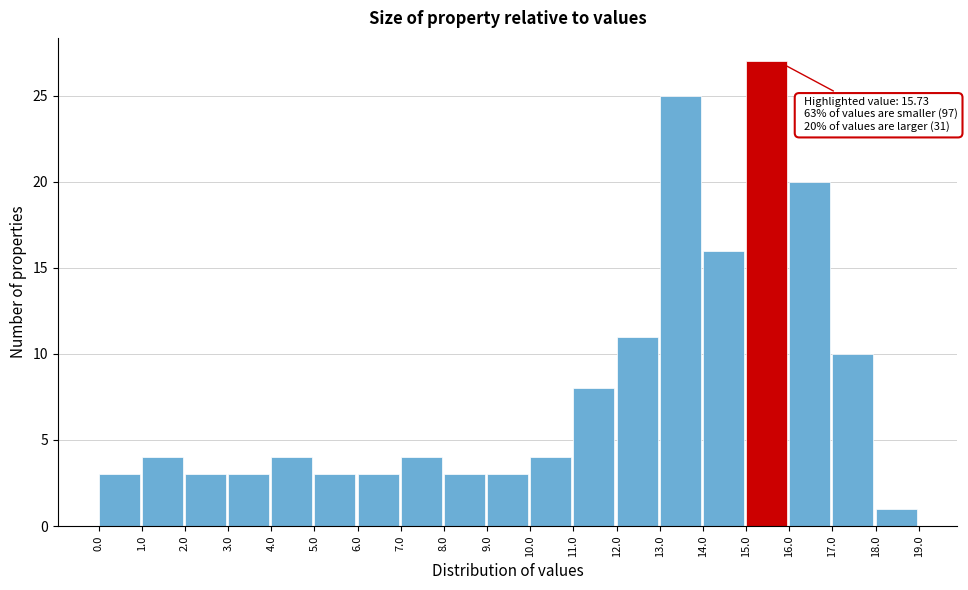

Which range on the x-axis has the tallest bar?

15.0 to 16.0